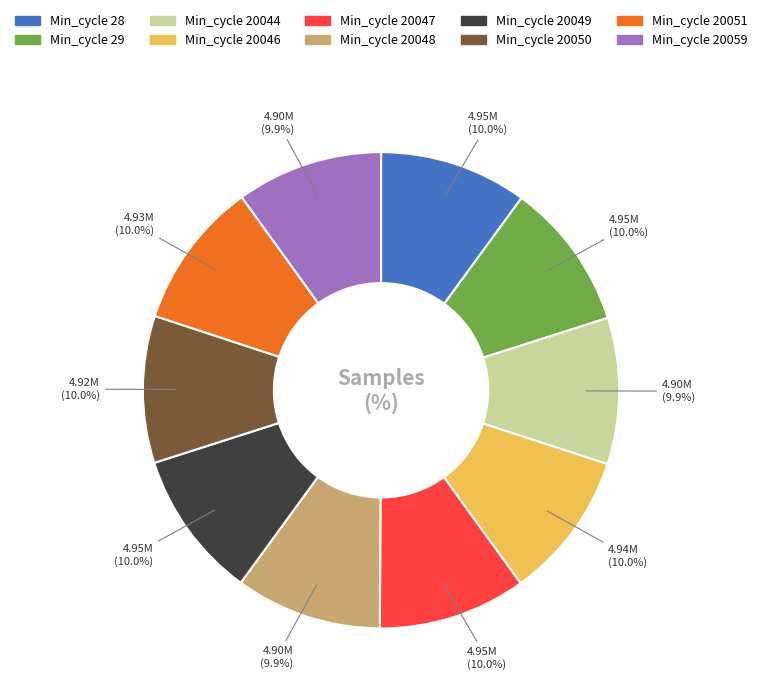

Does any single category account for the majority?

No